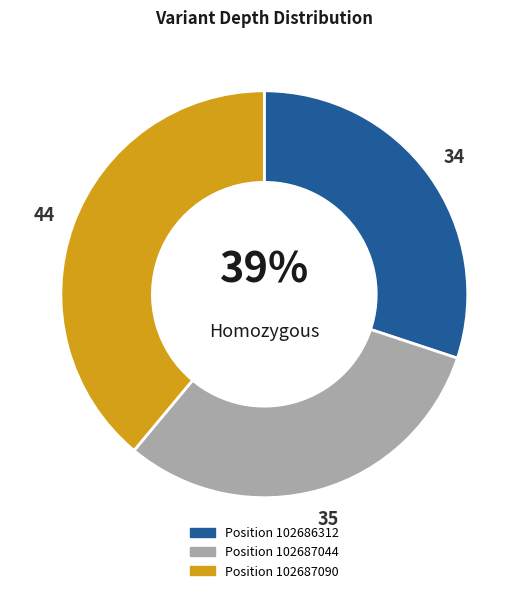

The 102687044 slice represents 20% of the pie. True or false?

False